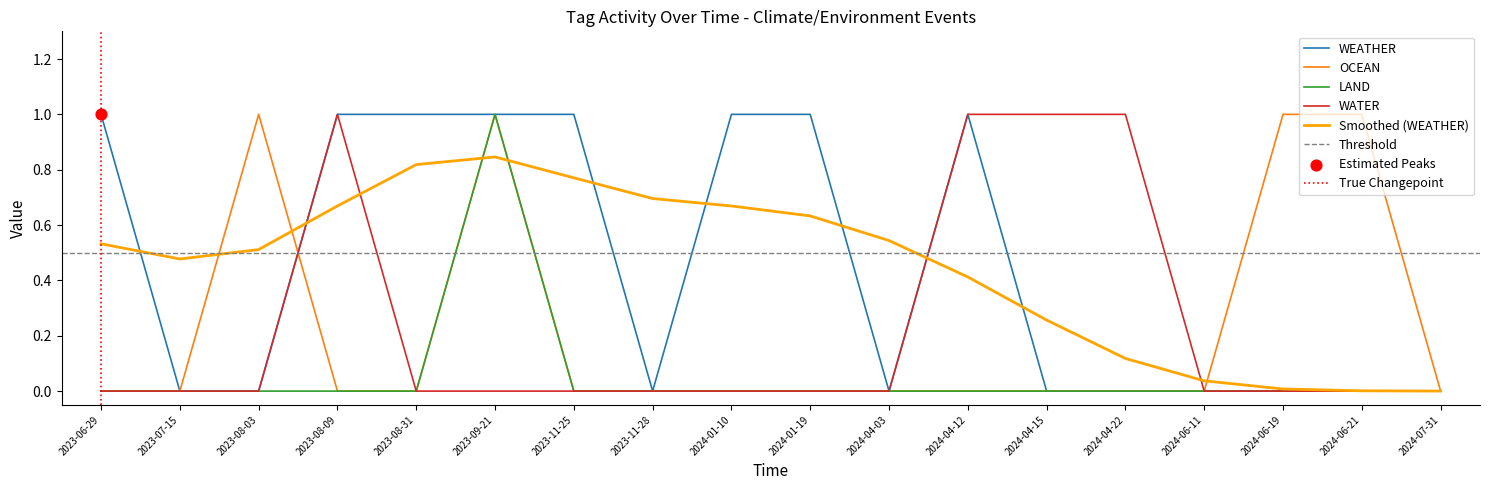

What is the total value across all series at 2024-06-21?

1